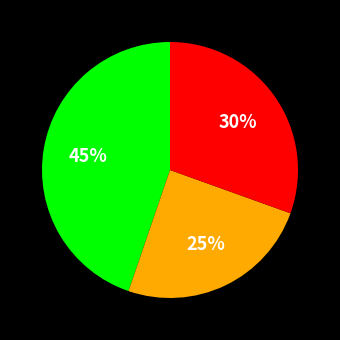

To the nearest percent, what is the difference between the largest and smallest slice percentages?

20%